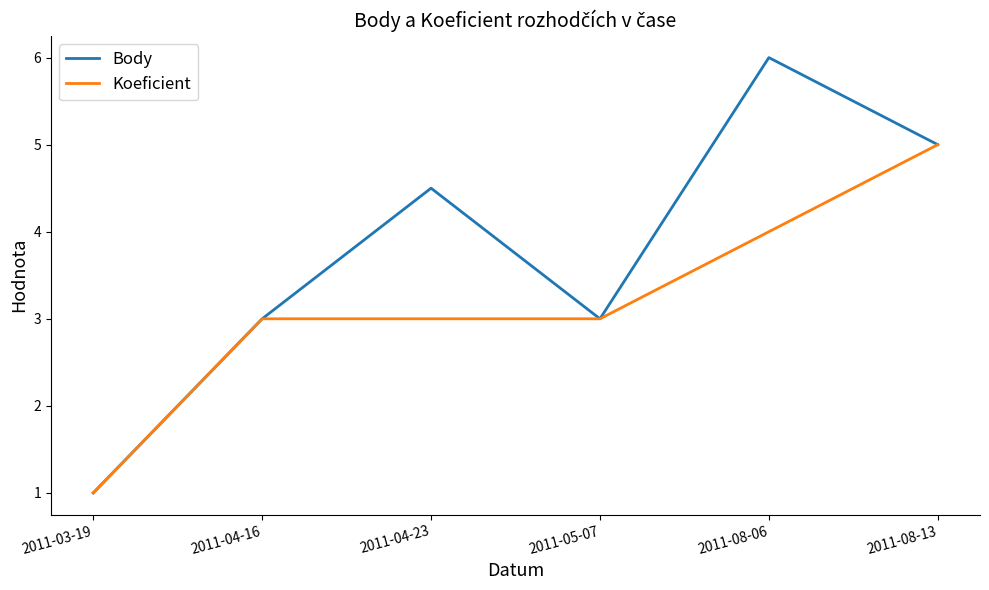

Between 2011-05-07 and 2011-08-06, which series saw the biggest shift?

Body